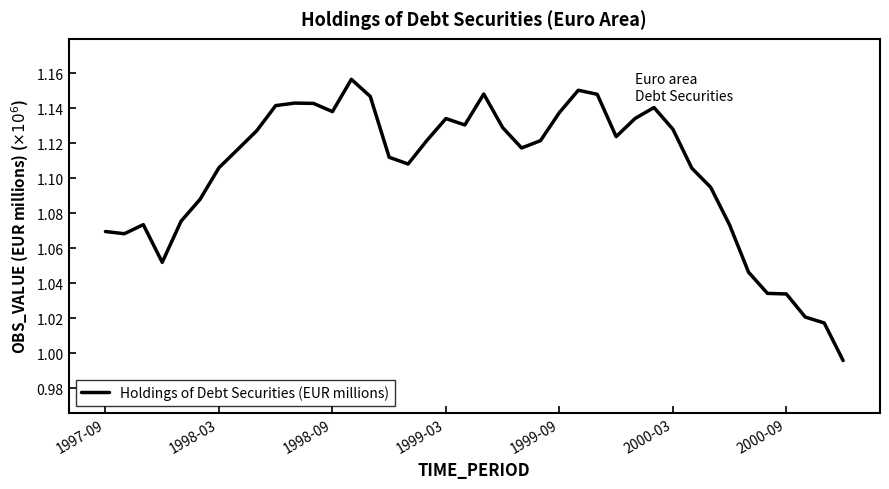

What is the sum of all values?

44.2